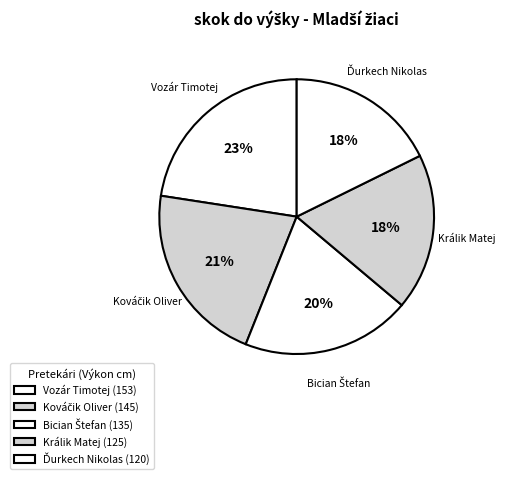

Does any single category account for the majority?

No